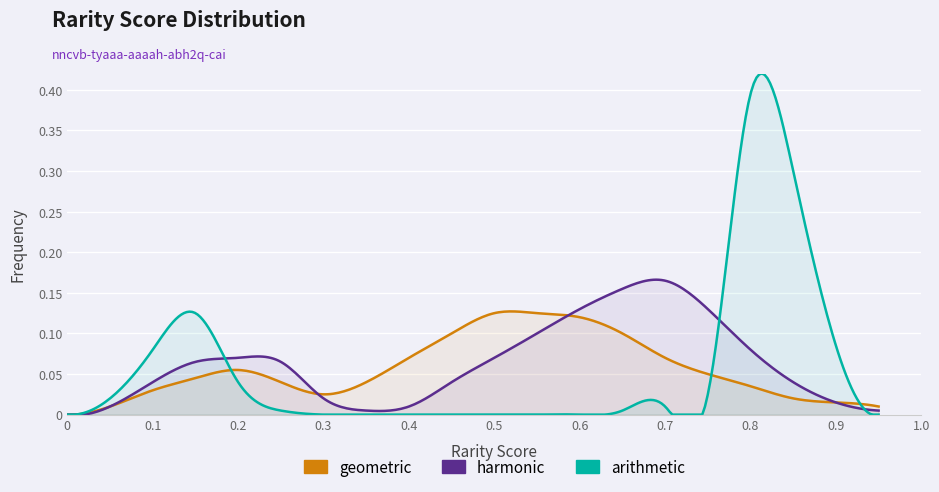

At which category is the sum across all series the highest?

16